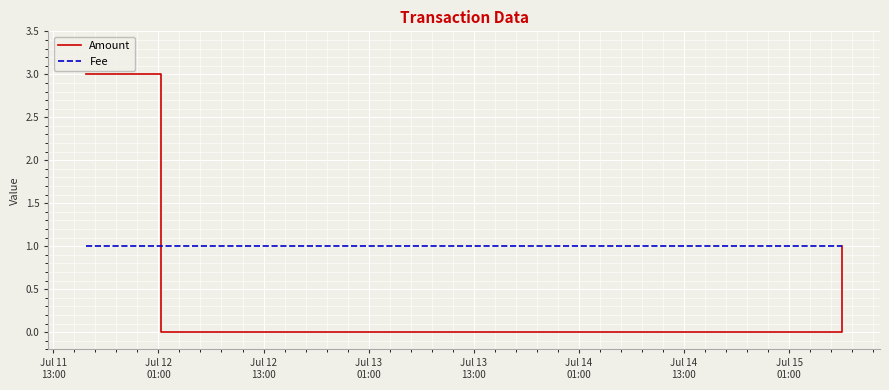

What is the greatest value displayed?

3